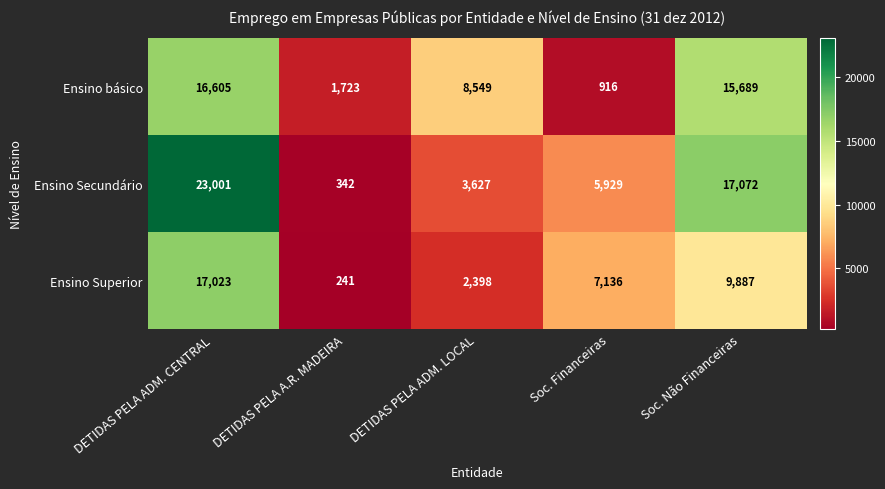

Reading left to right, transcribe all the data shown in this chart.

Ensino básico: DETIDAS PELA ADM. CENTRAL=16605	DETIDAS PELA A.R. MADEIRA=1723	DETIDAS PELA ADM. LOCAL=8549	Soc. Financeiras=916	Soc. Não Financeiras=15689
Ensino Secundário: DETIDAS PELA ADM. CENTRAL=23001	DETIDAS PELA A.R. MADEIRA=342	DETIDAS PELA ADM. LOCAL=3627	Soc. Financeiras=5929	Soc. Não Financeiras=17072
Ensino Superior: DETIDAS PELA ADM. CENTRAL=17023	DETIDAS PELA A.R. MADEIRA=241	DETIDAS PELA ADM. LOCAL=2398	Soc. Financeiras=7136	Soc. Não Financeiras=9887